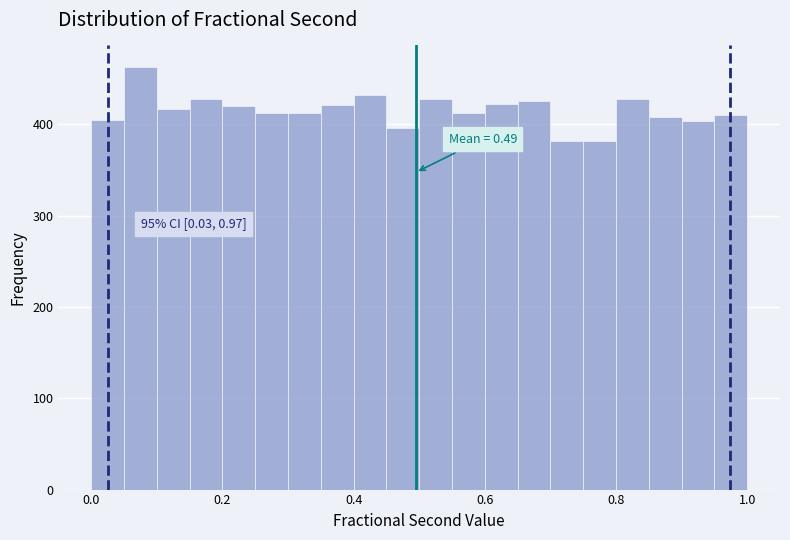

Around what value on the x-axis is the tallest bar? Give the approximate position of its centre, as read against the axis.

0.08